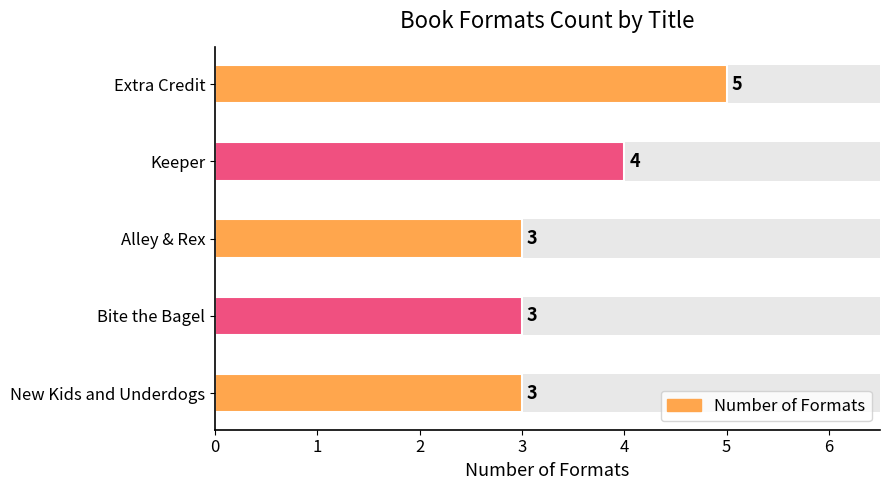

Does the chart contain stacked bars?

No